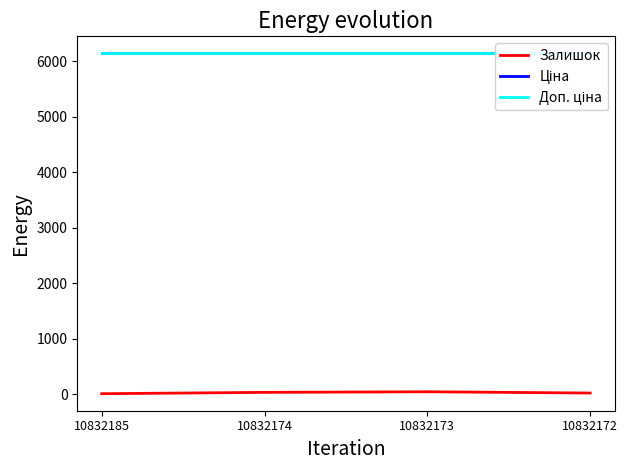

Reading left to right, transcribe all the data shown in this chart.

Залишок: 10832185=14.0	10832174=38.0	10832173=49.0	10832172=26.0
Ціна: 10832185=6143.2	10832174=6143.2	10832173=6143.2	10832172=6143.2
Доп. ціна: 10832185=6143.2	10832174=6143.2	10832173=6143.2	10832172=6143.2